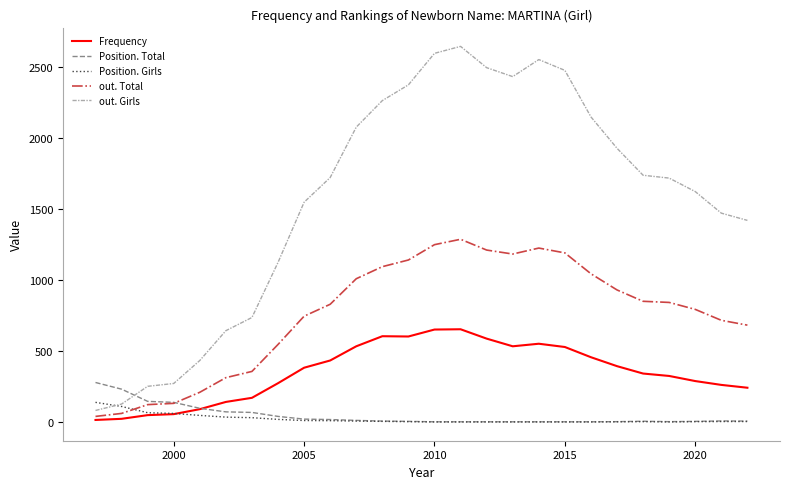

Which series has the widest spread of values?

out. Girls